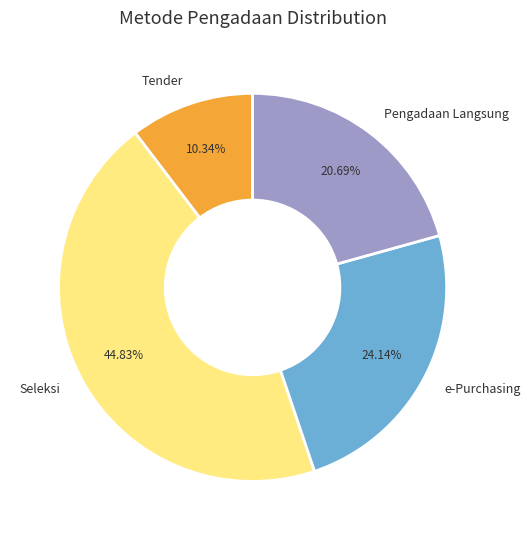

How much of the chart is everything except Tender?

89.7%